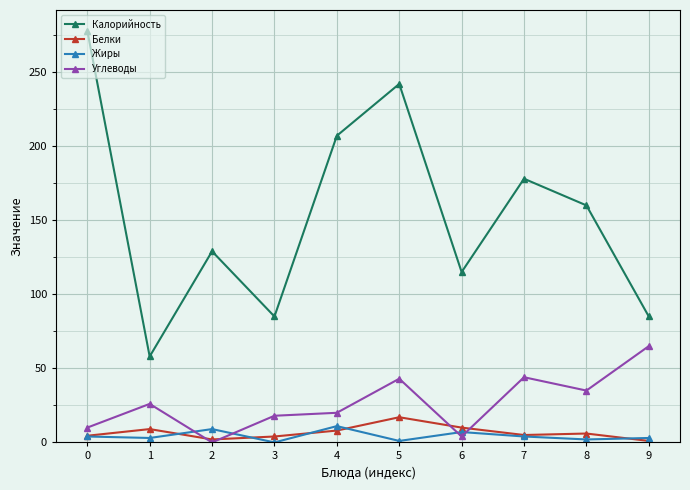

True or false: Углеводы has more than 0 interior local peaks.

True